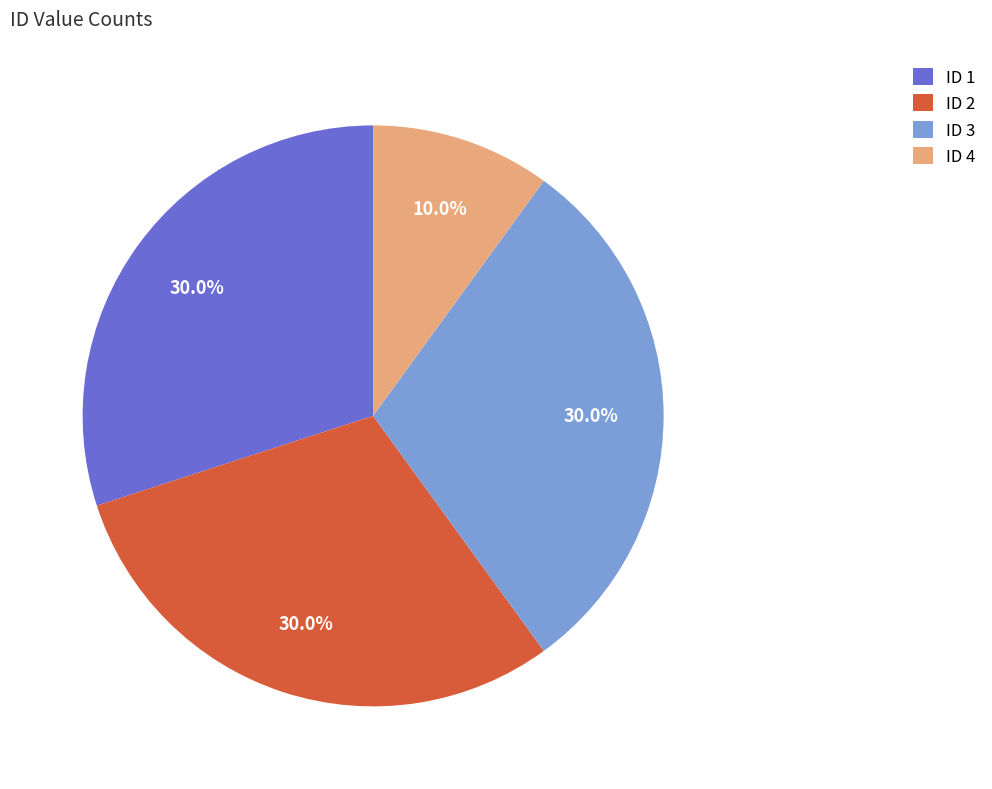

Which category has the smallest portion of the pie?

ID 4